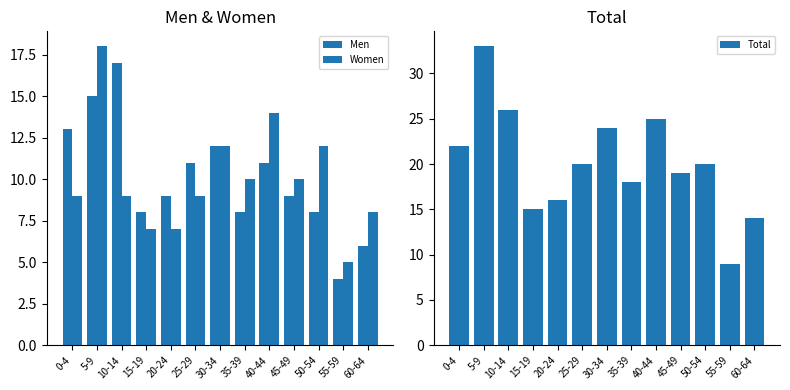

Reading left to right, list all the values displayed in this chart.

Men: 0-4=13	5-9=15	10-14=17	15-19=8	20-24=9	25-29=11	30-34=12	35-39=8	40-44=11	45-49=9	50-54=8	55-59=4	60-64=6
Women: 0-4=9	5-9=18	10-14=9	15-19=7	20-24=7	25-29=9	30-34=12	35-39=10	40-44=14	45-49=10	50-54=12	55-59=5	60-64=8
Total: 0-4=22	5-9=33	10-14=26	15-19=15	20-24=16	25-29=20	30-34=24	35-39=18	40-44=25	45-49=19	50-54=20	55-59=9	60-64=14